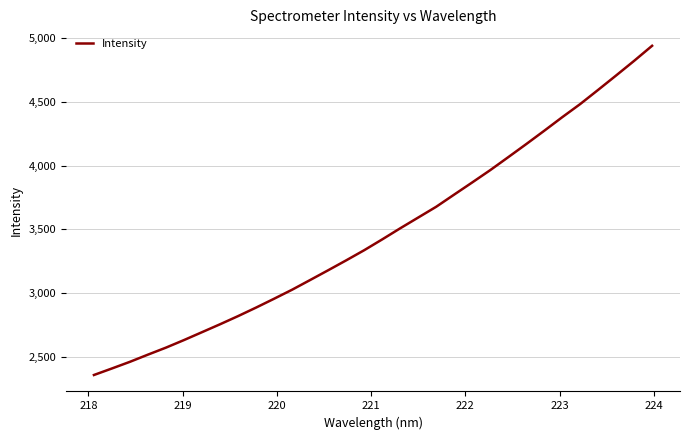

Reading left to right, transcribe all the data shown in this chart.

2358.1	2409.4	2461.7	2518.1	2573.0	2632.4	2694.2	2756.2	2820.2	2887.1	2956.4	3027.3	3103.2	3179.7	3257.3	3336.8	3421.6	3508.6	3593.1	3677.6	3773.2	3868.3	3964.7	4066.2	4168.8	4273.3	4379.7	4482.9	4594.4	4707.4	4821.9	4940.1